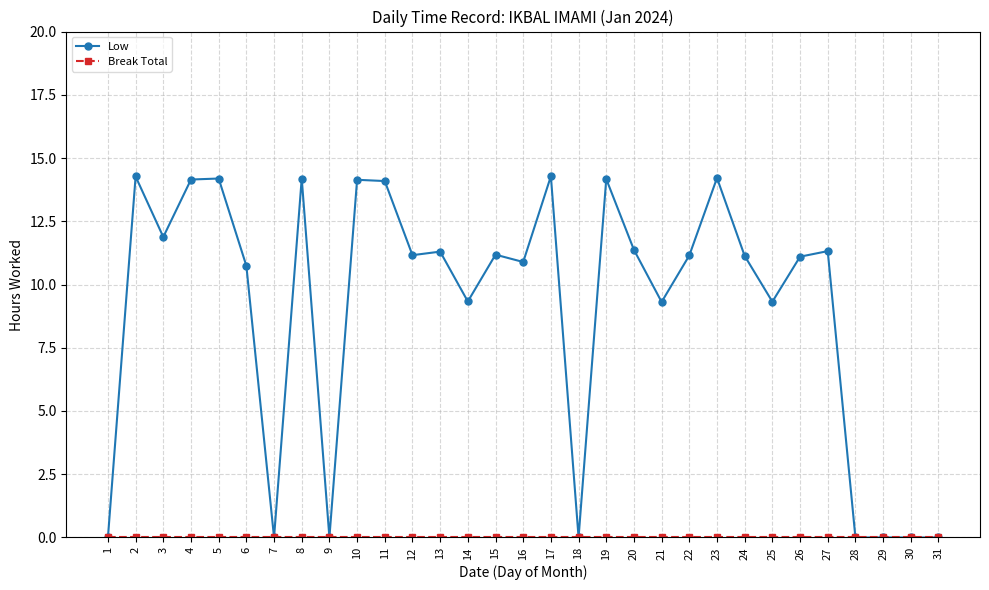

The Low series shows 14.1 at 11. True or false?

True